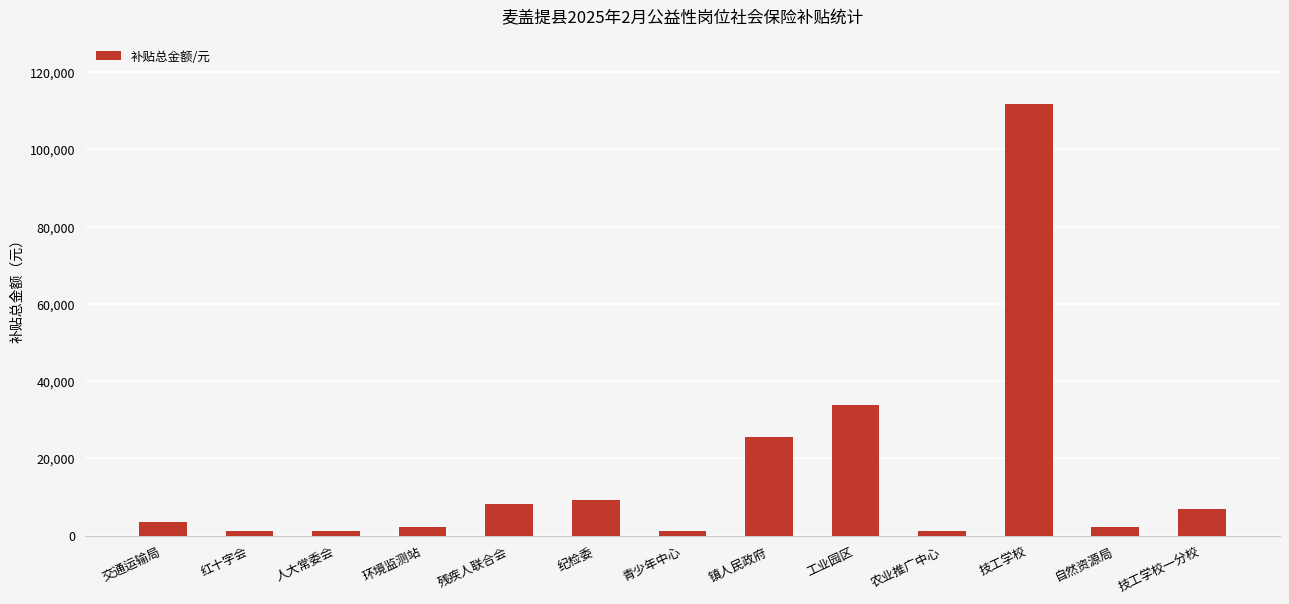

True or false: the data shows 33778.3 at 工业园区.

True